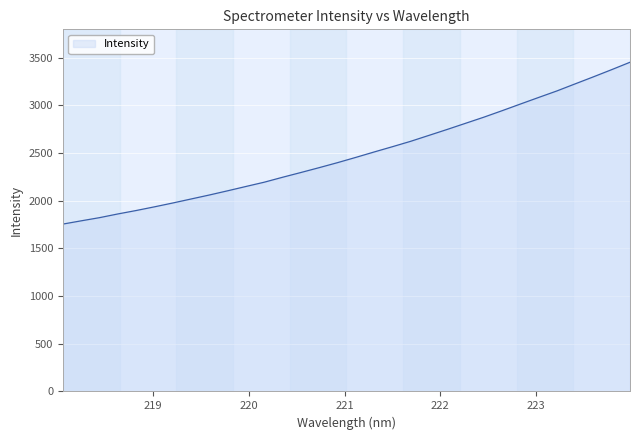

Reading right to left, transcribe all the data shown in this chart.

3450.5	3373.2	3297.8	3224.1	3149.9	3081.5	3012.3	2942.7	2874.7	2810.6	2746.4	2684.1	2621.8	2565.2	2509.9	2453.2	2398.1	2345.8	2294.9	2245.2	2193.5	2148.7	2103.3	2059.2	2017.3	1975.3	1935.1	1896.5	1860.5	1821.7	1788.5	1754.3